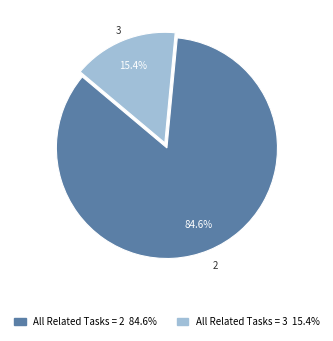

Does any single category account for the majority?

Yes